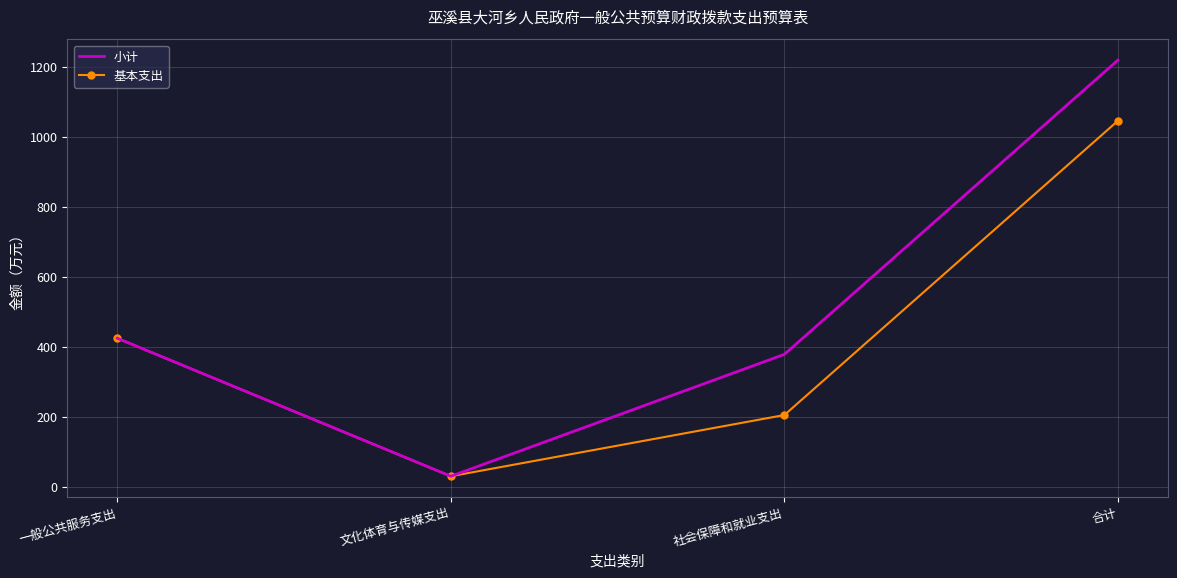

Is it true that 基本支出 equals 206.0 at 社会保障和就业支出?

True